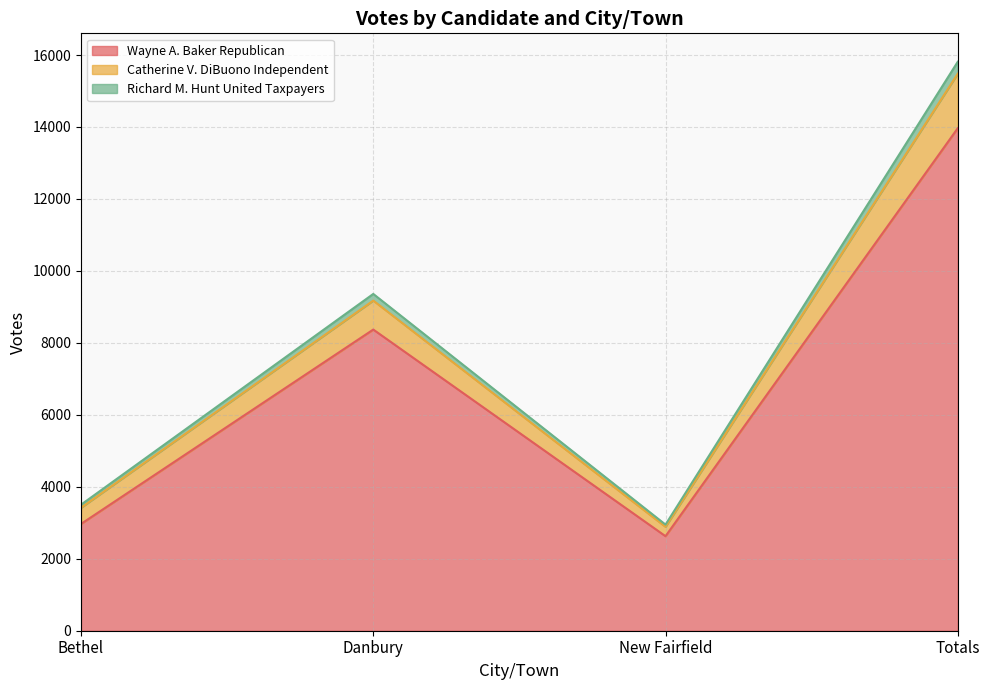

Which category has the lowest value in the Wayne A. Baker Republican series?

New Fairfield